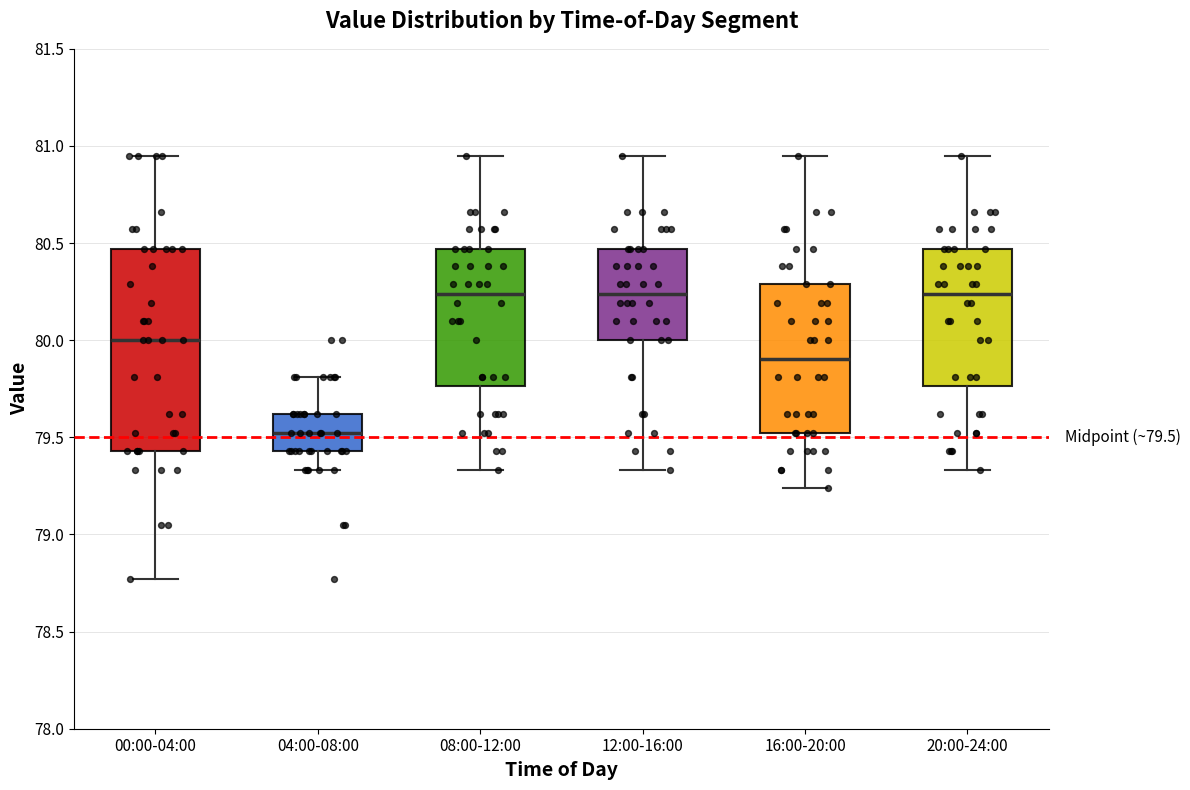

Comparing the boxes themselves (not the whiskers), which one is the tallest?

00:00-04:00